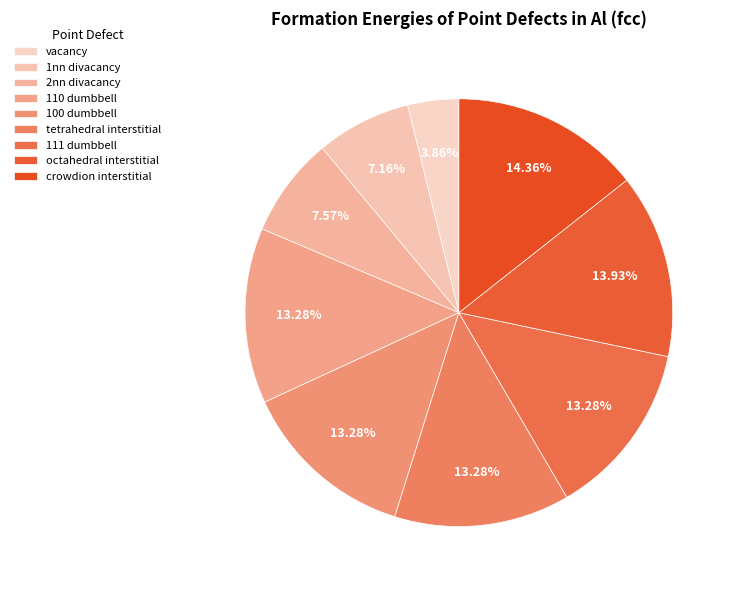

Which slice is the largest?

crowdion interstitial